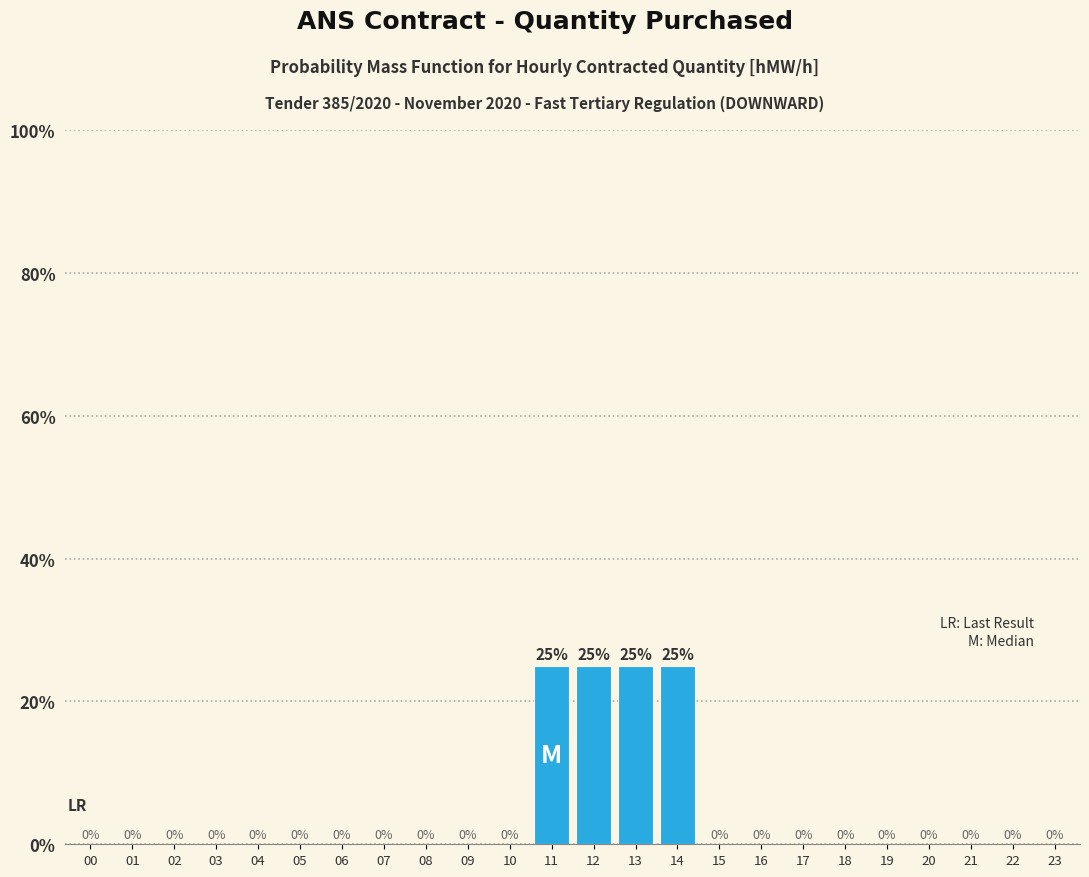

Reading left to right, extract all data points from this chart.

00=0	01=0	02=0	03=0	04=0	05=0	06=0	07=0	08=0	09=0	10=0	11=25	12=25	13=25	14=25	15=0	16=0	17=0	18=0	19=0	20=0	21=0	22=0	23=0